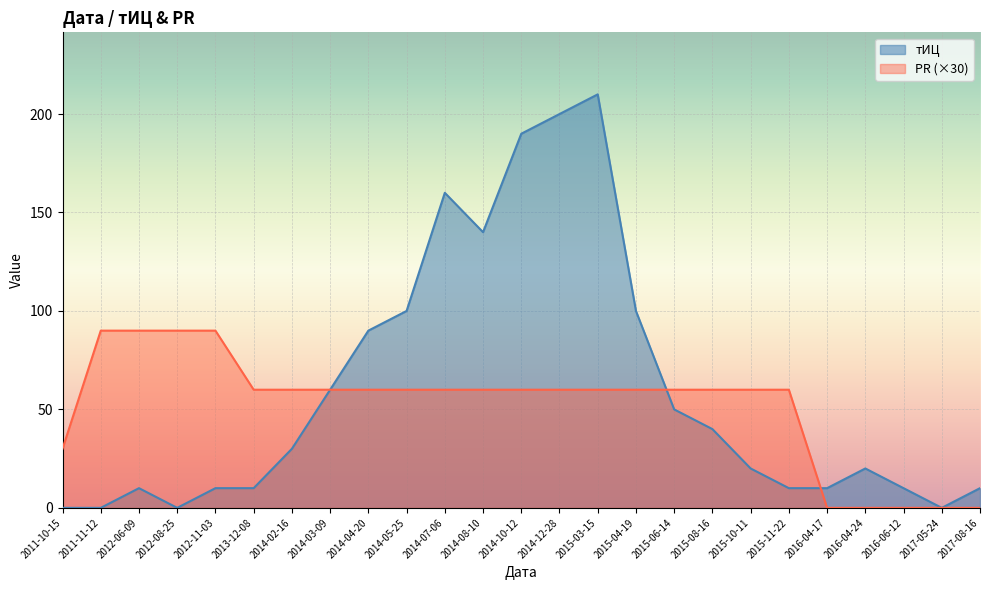

Does the chart display data point markers on the line(s)?

No